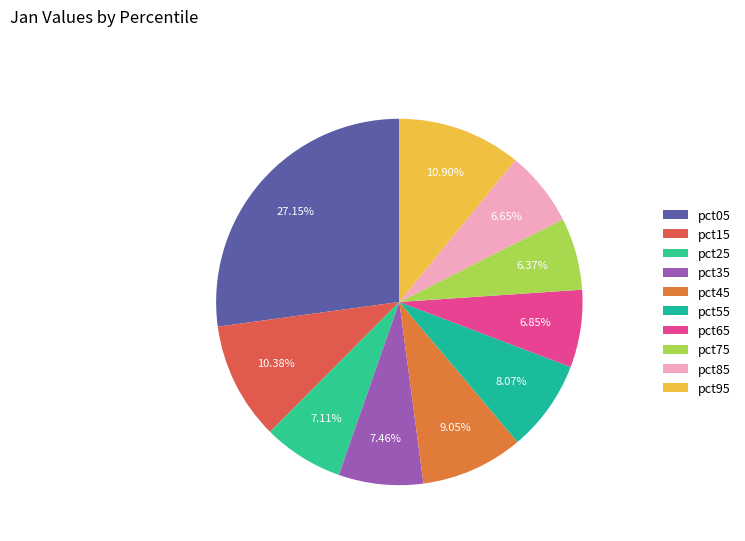

What is the change in value from pct15 to pct35?

-0.2